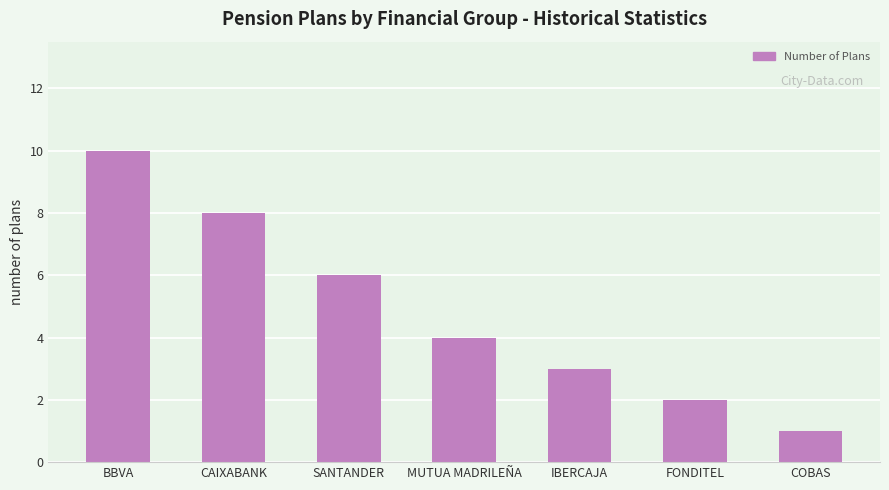

What is the greatest value displayed?

10